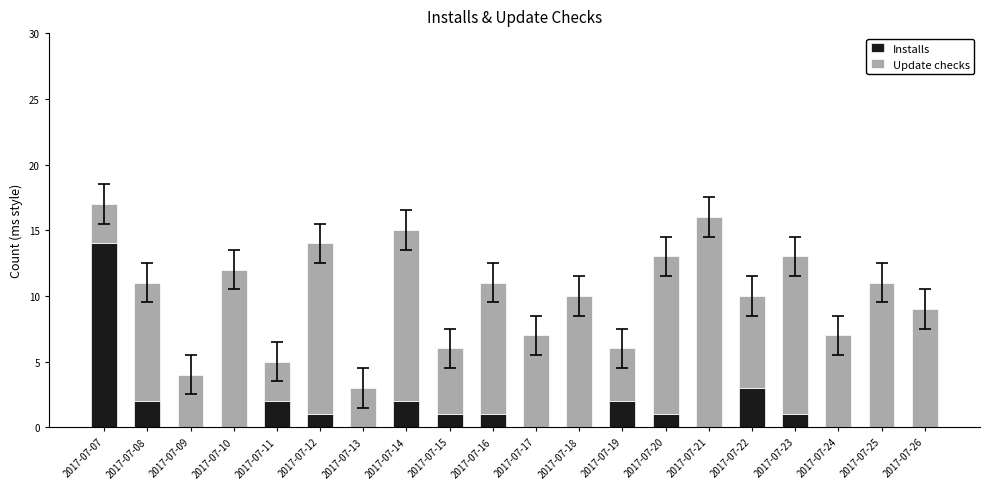

How many data points does each series have?

20